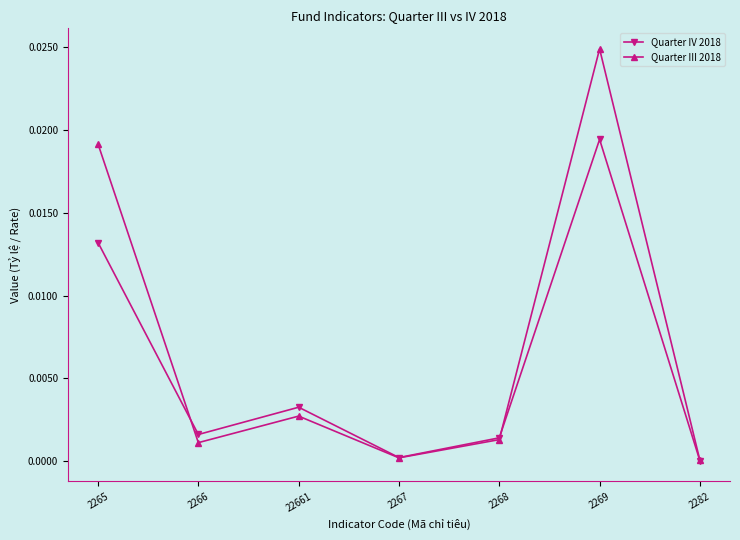

At which category does Quarter III 2018 reach its first local peak?

22661